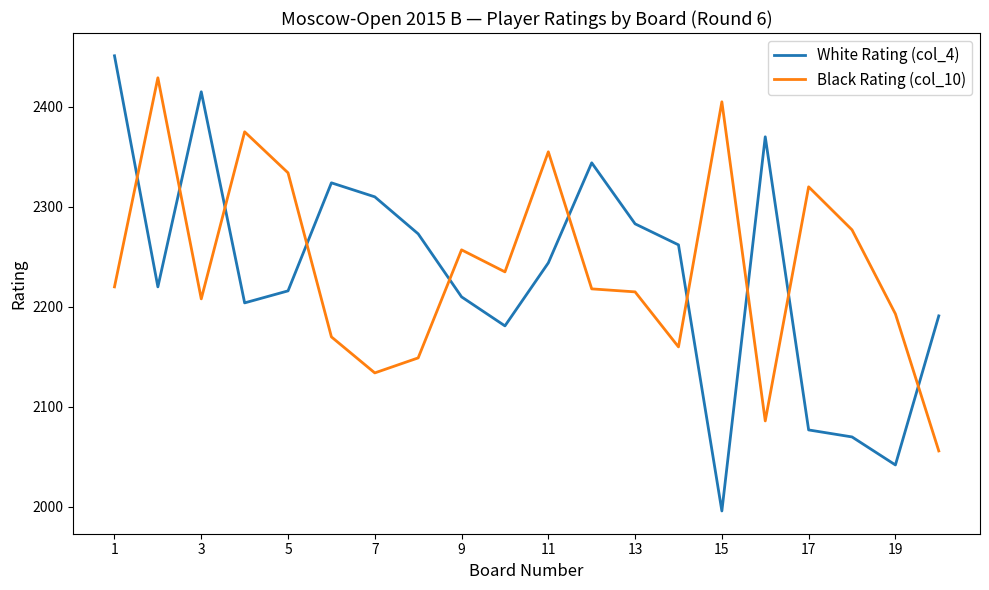

Which series has the widest spread of values?

White Rating (col_4)